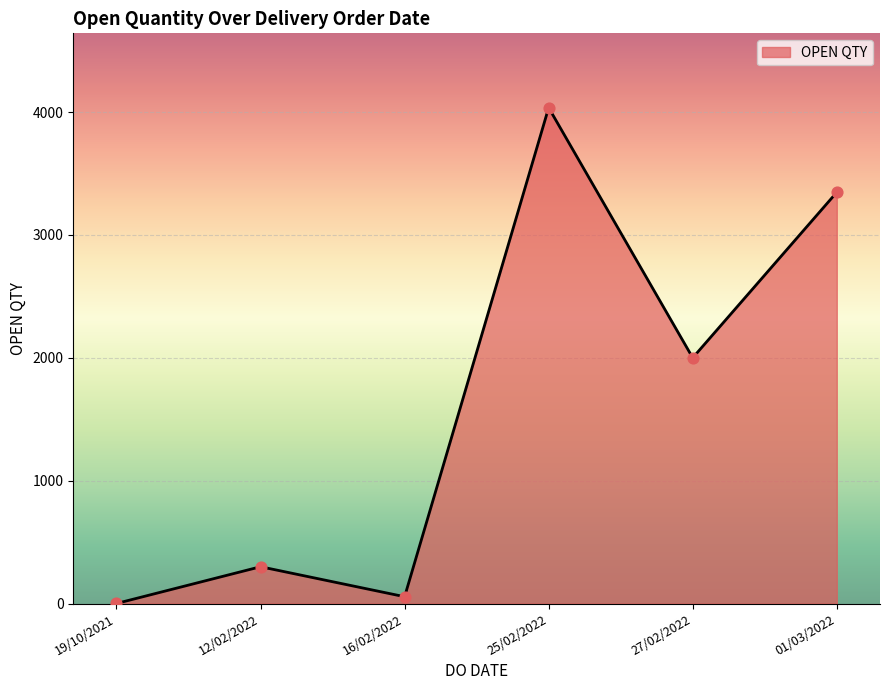

What is the change in value from 25/02/2022 to 01/03/2022?

-688